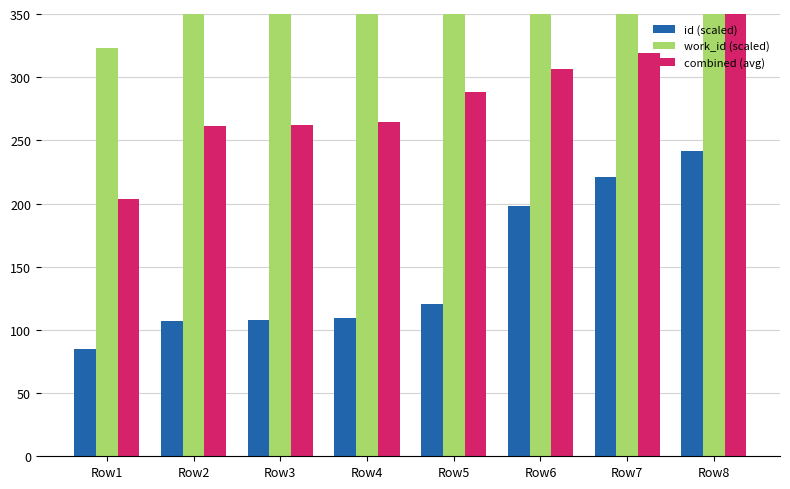

How many groups of bars are there?

8